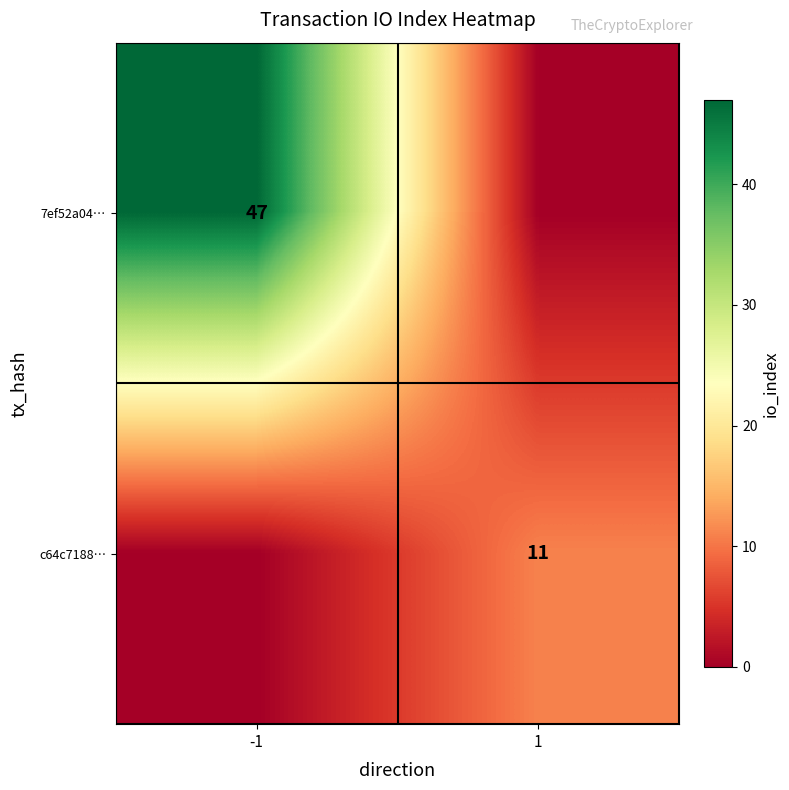

Is the value of c64c7188… at 1 greater than the value of 7ef52a04… at -1?

No